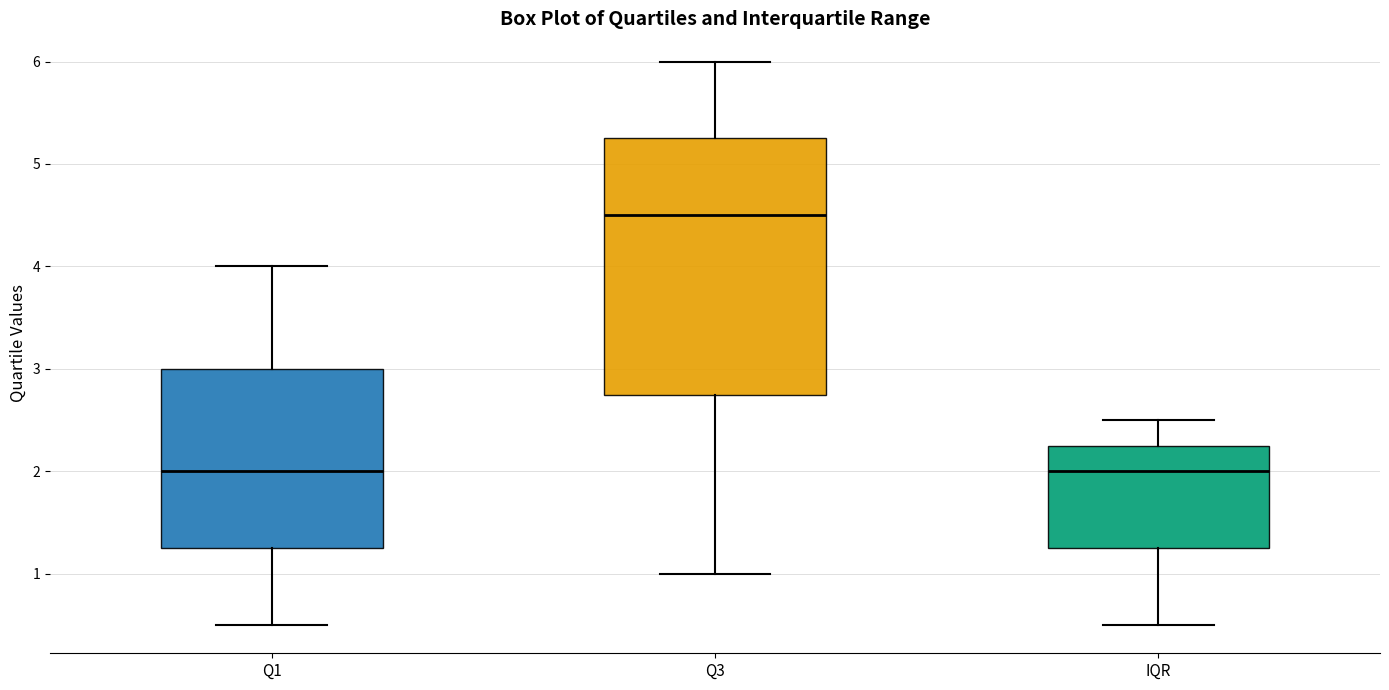

Comparing the boxes themselves (not the whiskers), which one is the tallest?

Q3